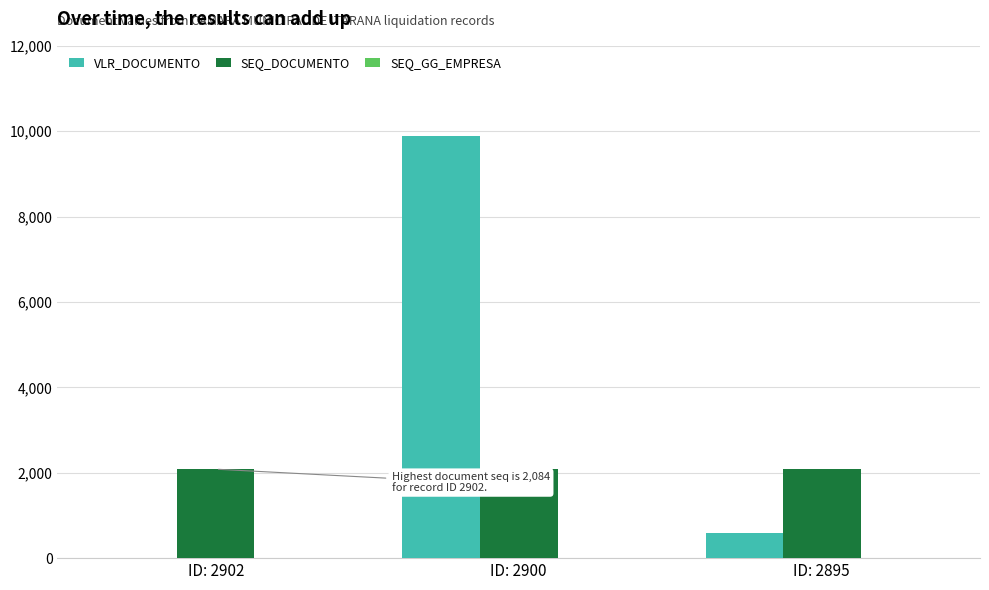

Is it true that SEQ_DOCUMENTO equals 3687 at ID: 2900?

False